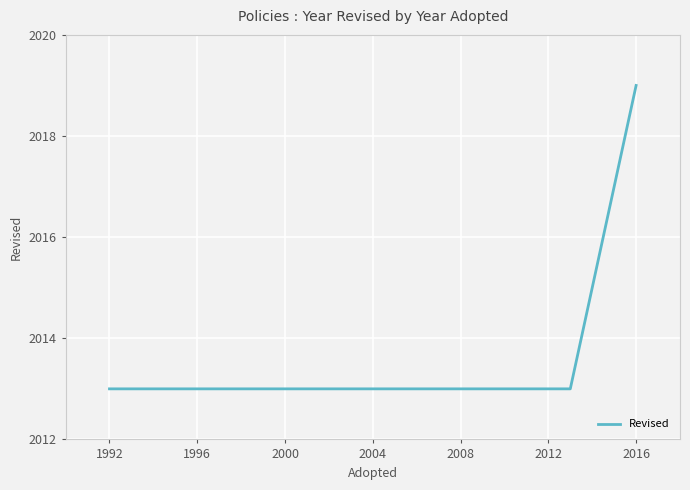

Reading left to right, list all the values displayed in this chart.

2013	2013	2013	2019	2019